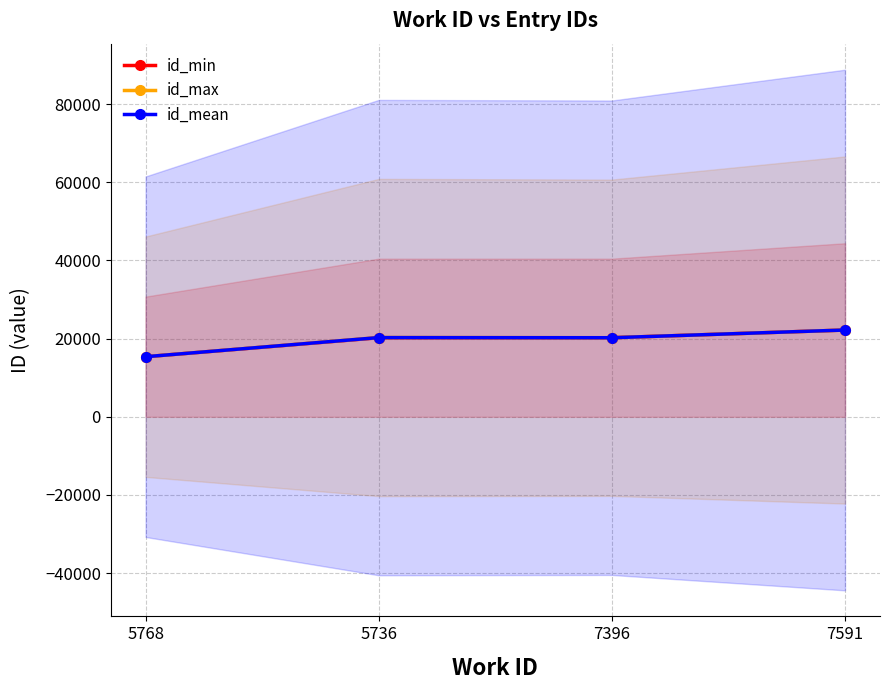

Rank the series at 7396 from highest to lowest value.

id_min, id_max, id_mean